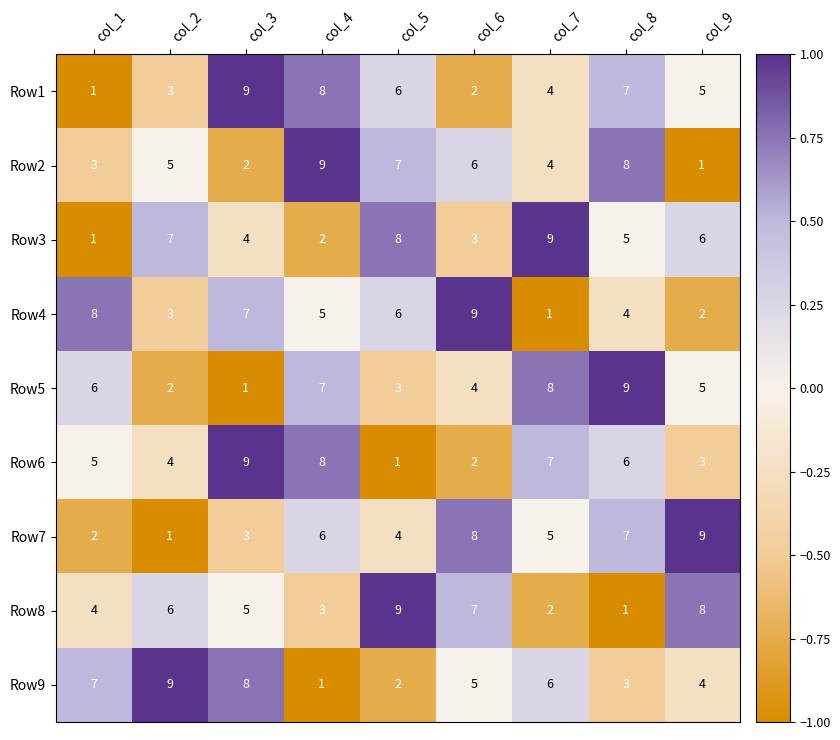

The value of Row6 at col_5 is 1. True or false?

True